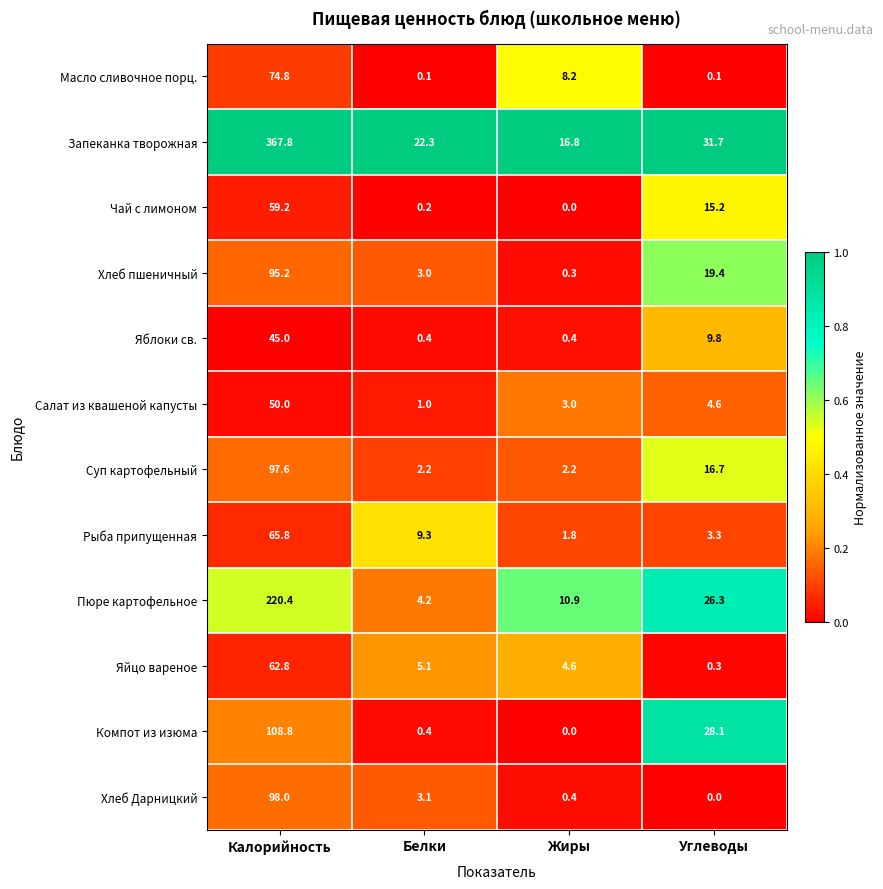

What is the total value across all series at Калорийность?

1345.4